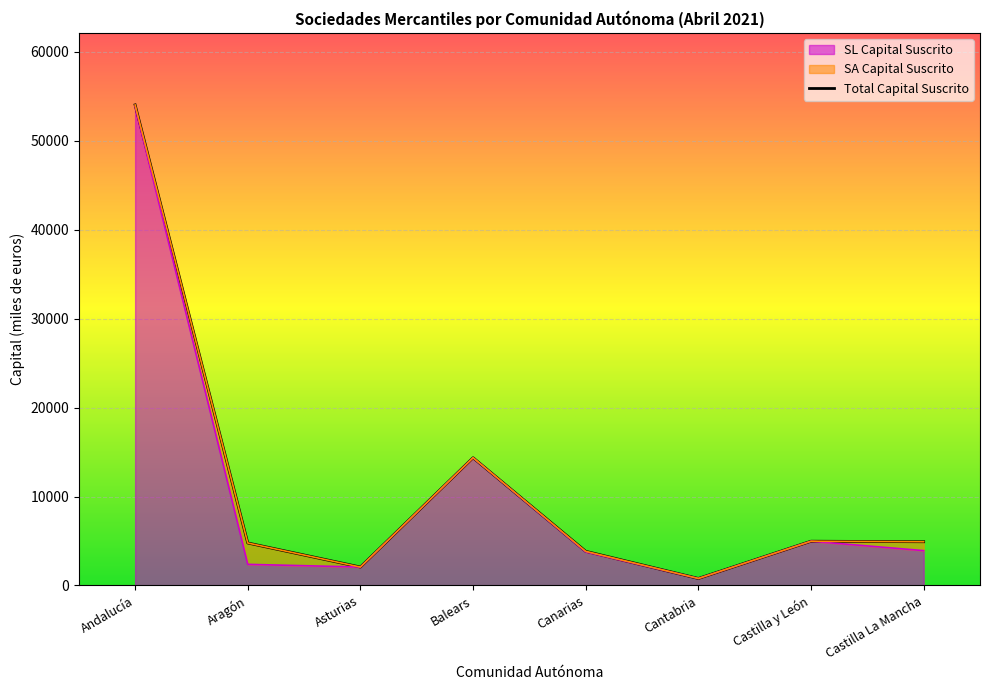

What is the maximum value shown in the chart?

54022